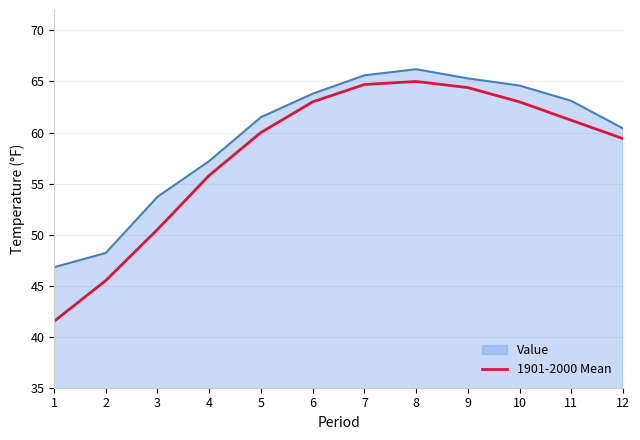

What is the difference between the maximum and minimum values in the Value series?

19.4